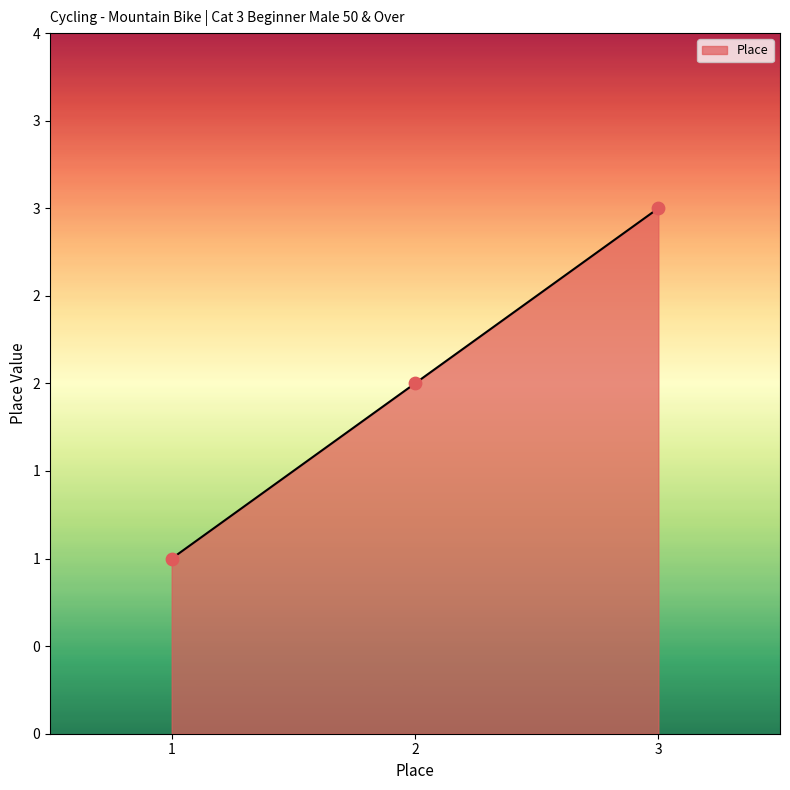

Approximately how many times larger is the value at 1 compared to 3?

0.3